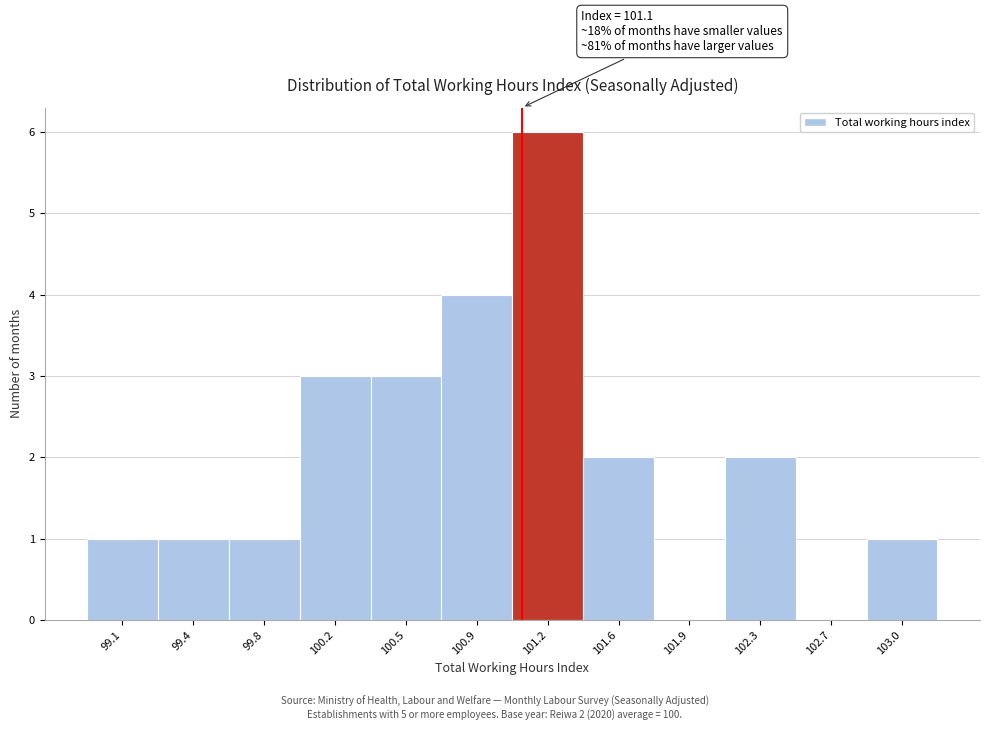

Which range on the x-axis has the tallest bar?

101.05 to 101.40